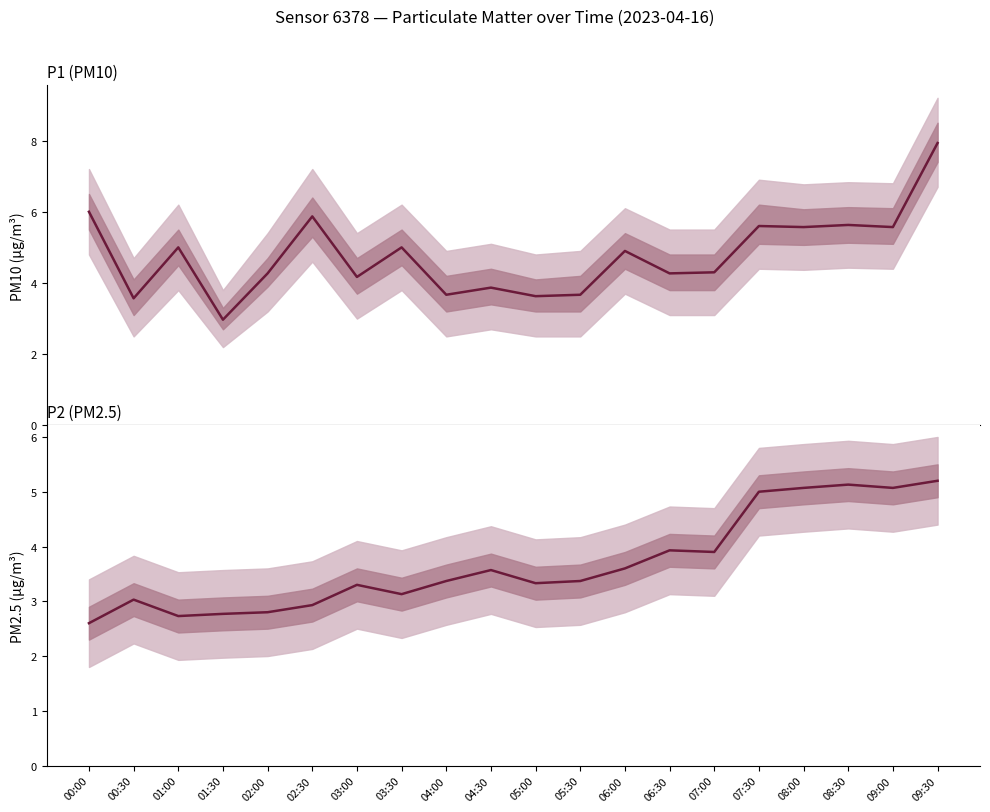

List the series in order of their overall mean, lowest first.

P2, P1